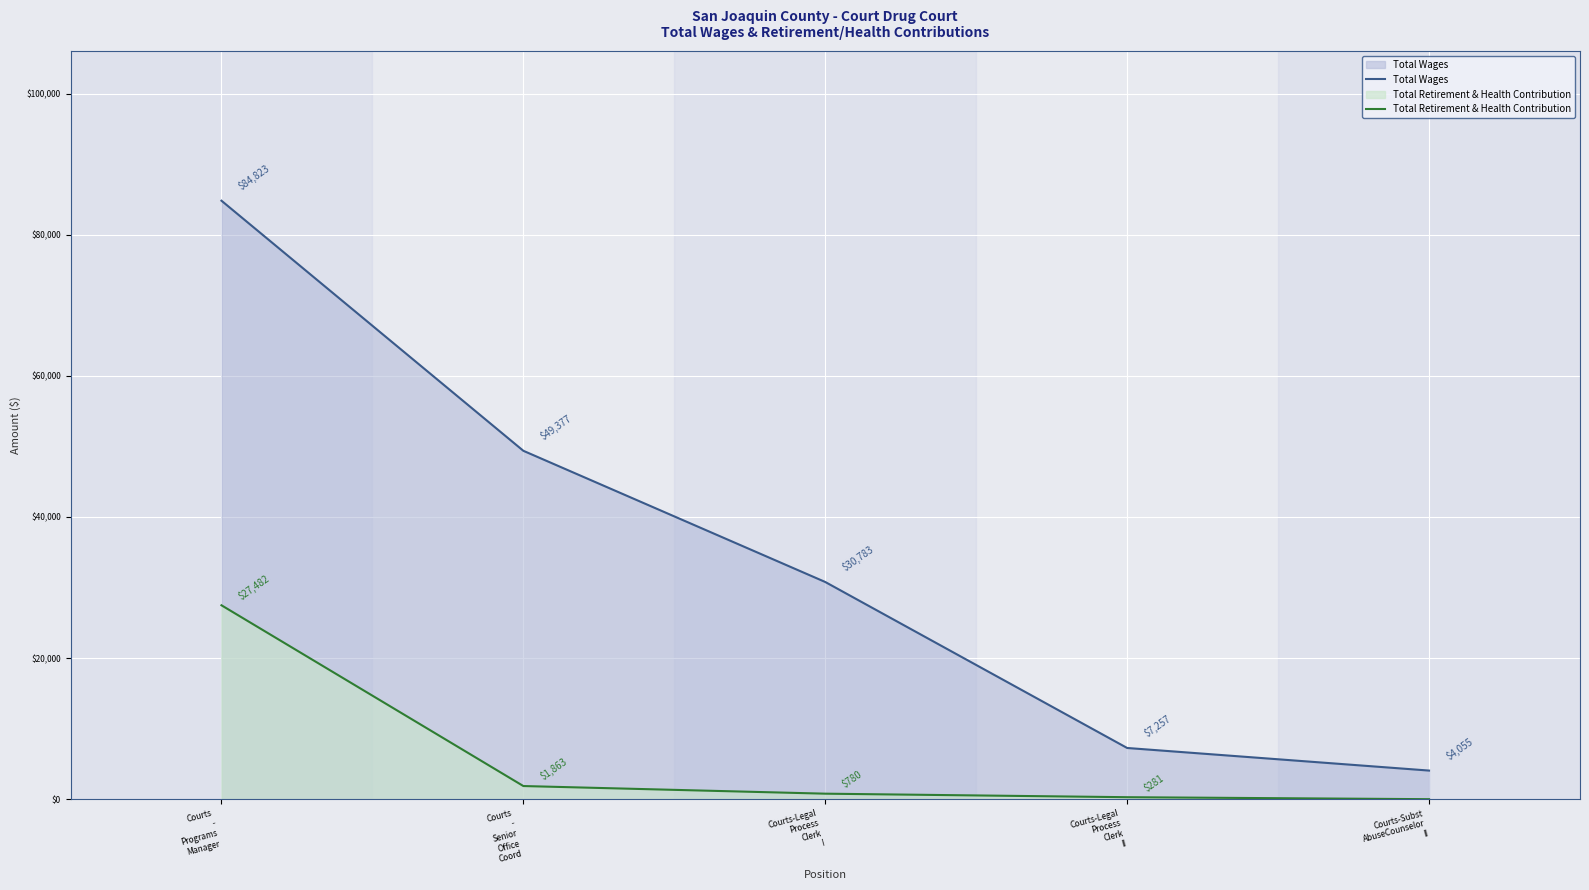

Which series has the widest spread of values?

Total Wages